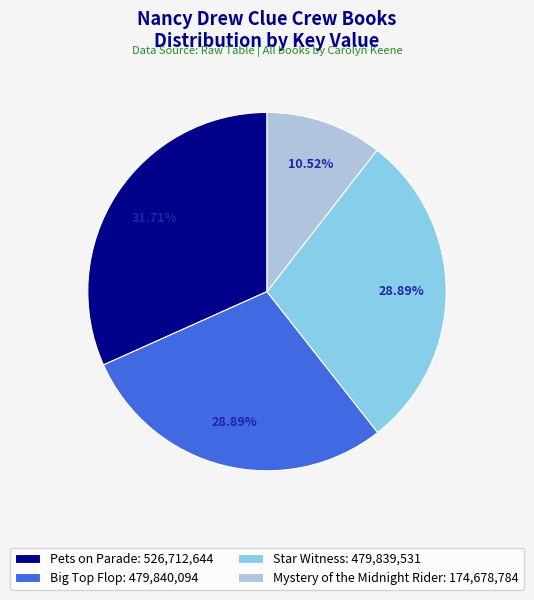

How many slices are in this pie chart?

4